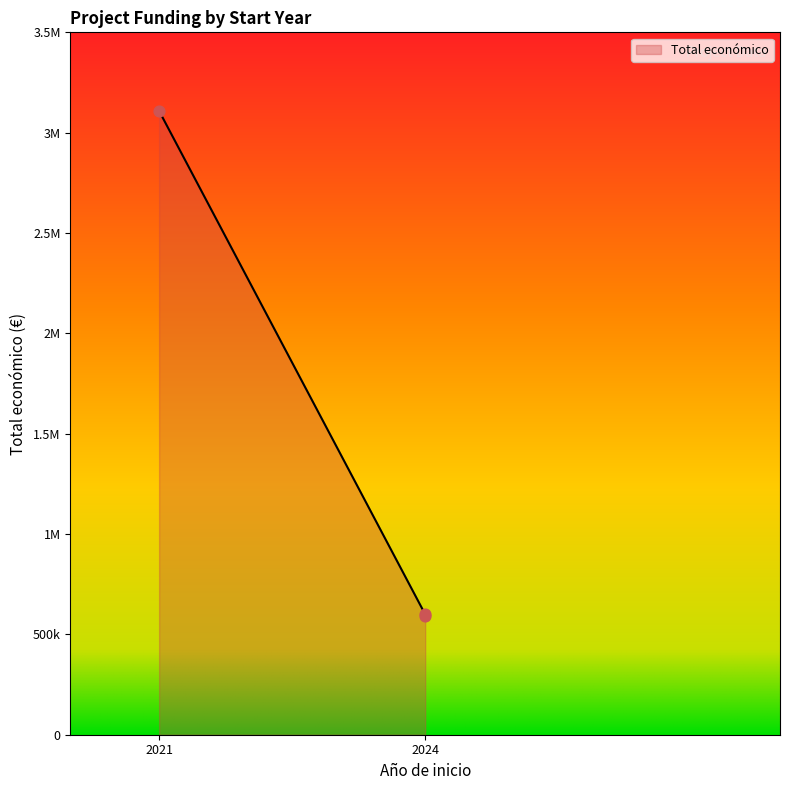

Between 2021 and 2024, which is larger?

2021